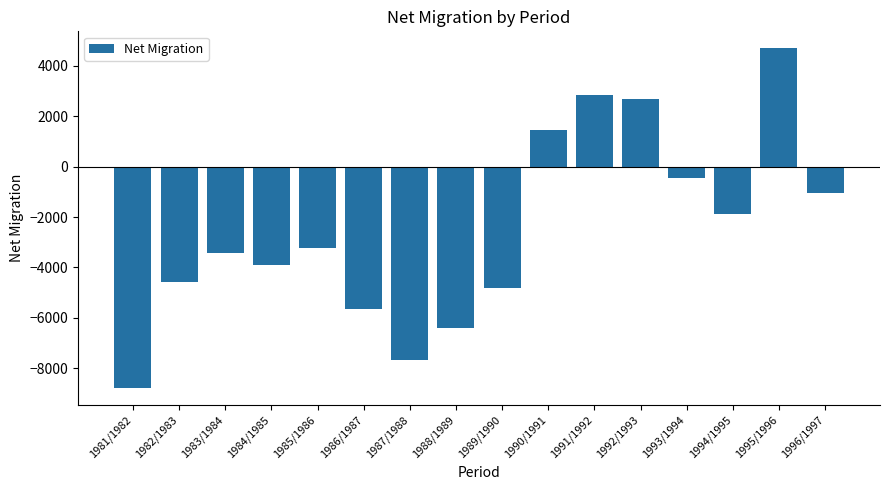

Where does the data first go above -3223?

1990/1991